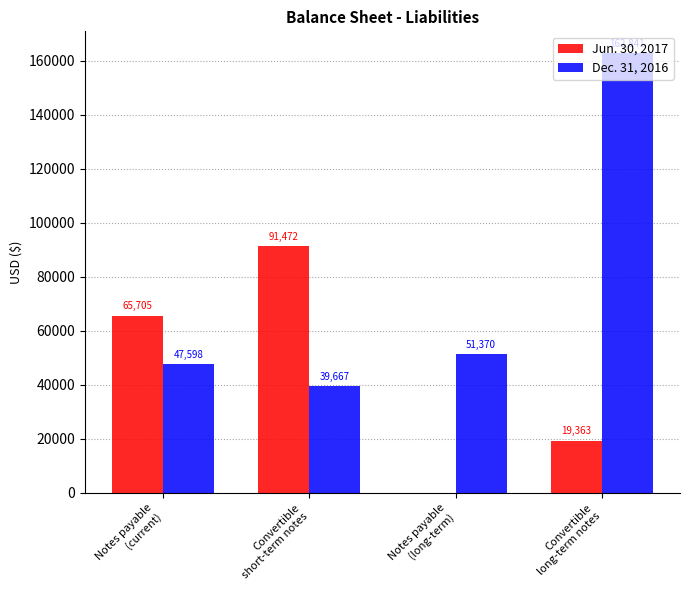

Which series has the largest total across all categories?

Dec. 31, 2016